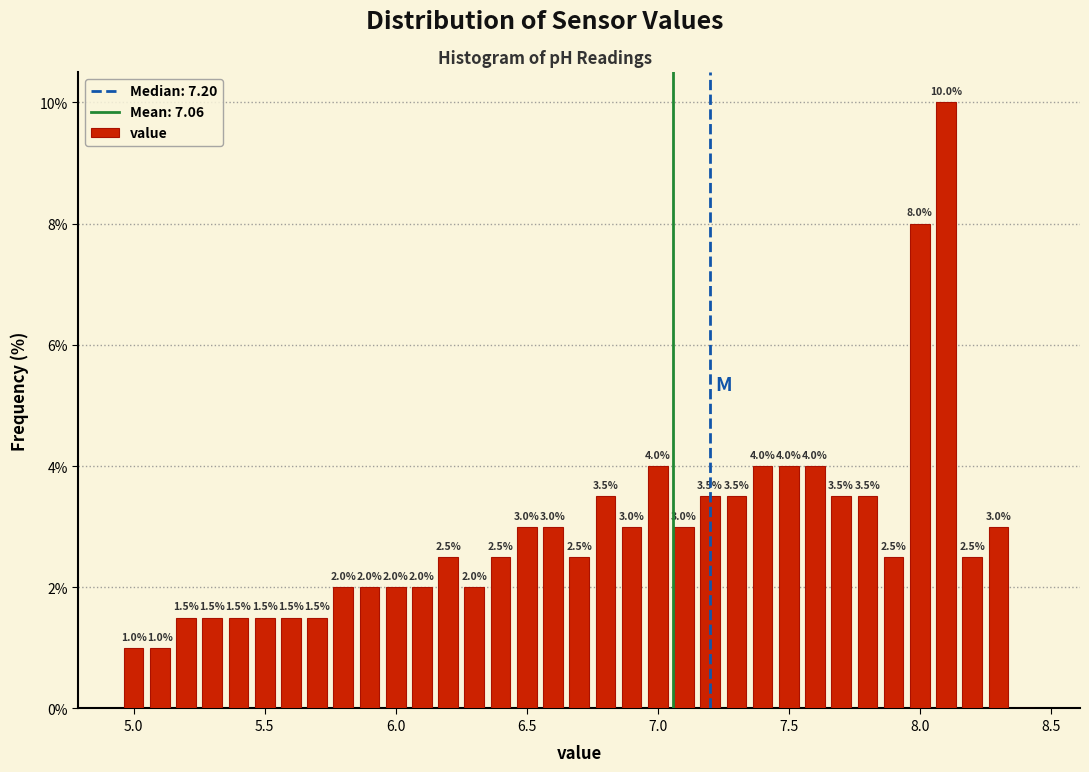

Around what value on the x-axis is the tallest bar? Give the approximate position of its centre, as read against the axis.

8.10